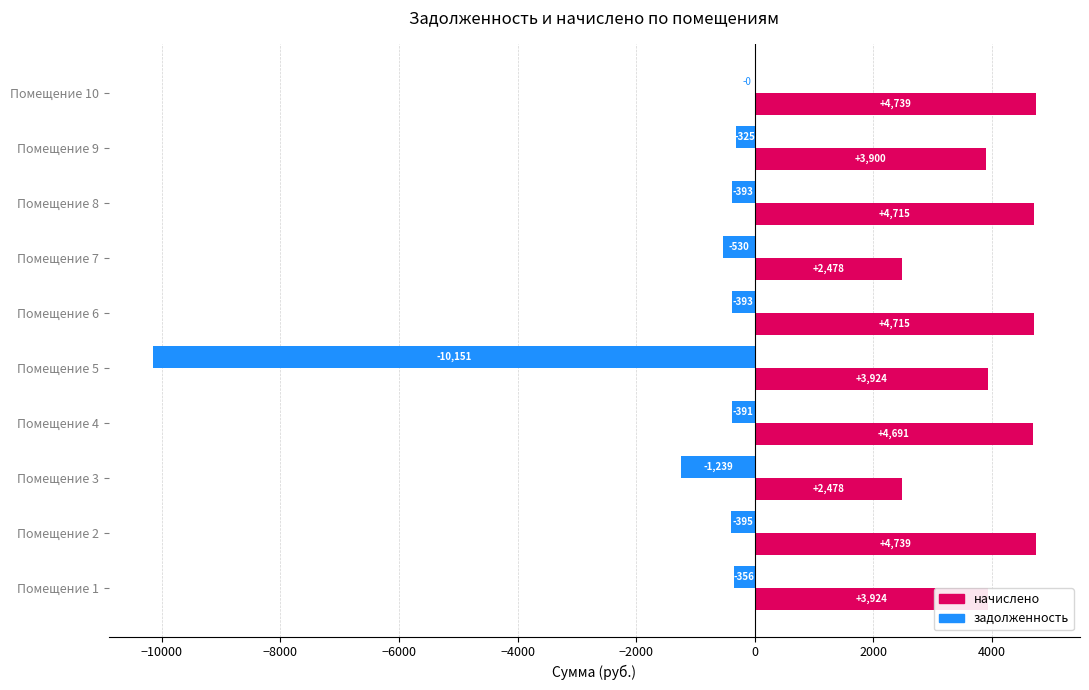

Between Помещение 7 and Помещение 8, which series saw the biggest shift?

начислено